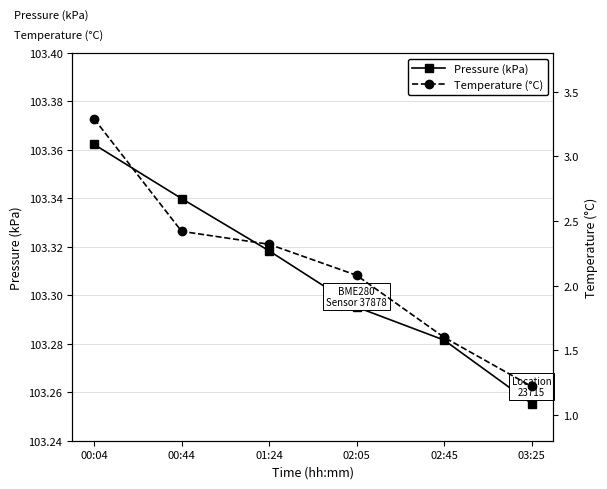

Between 00:44 and 02:05, which is larger?

00:44